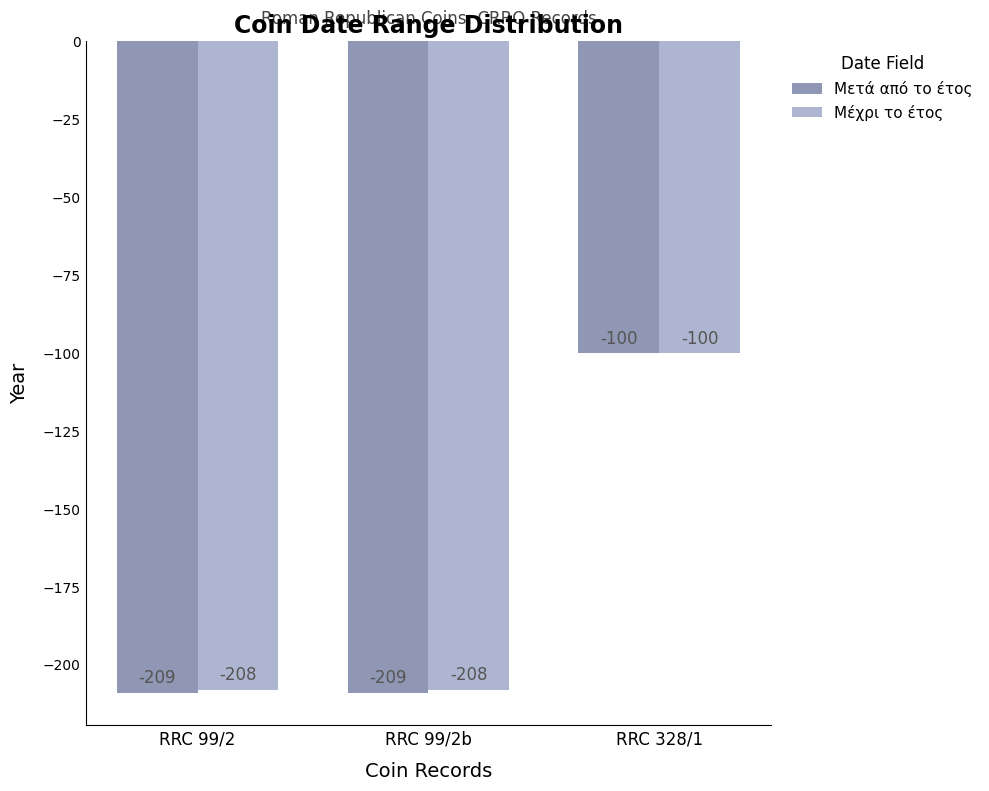

What are all the series names shown in the legend?

Μετά από το έτος, Μέχρι το έτος